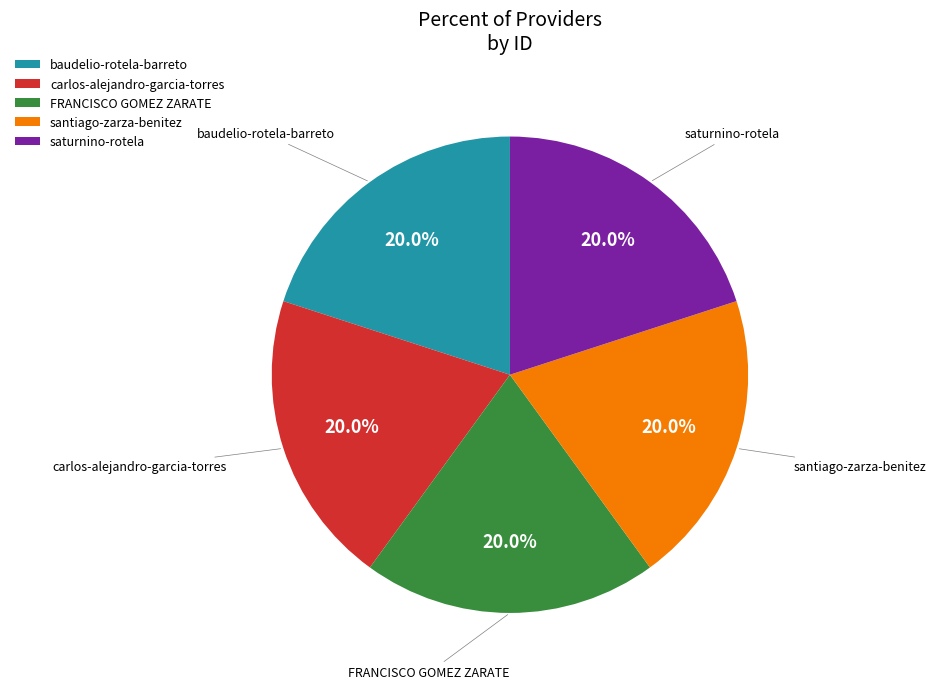

What is the ratio of the value at carlos-alejandro-garcia-torres to the value at santiago-zarza-benitez?

1.0